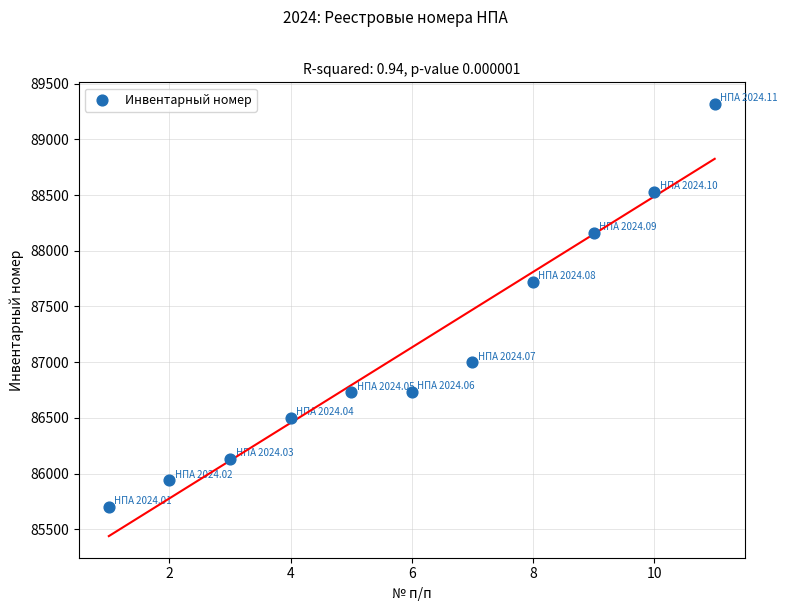

What Y value in the scatter plot is closest to 87509?

87721